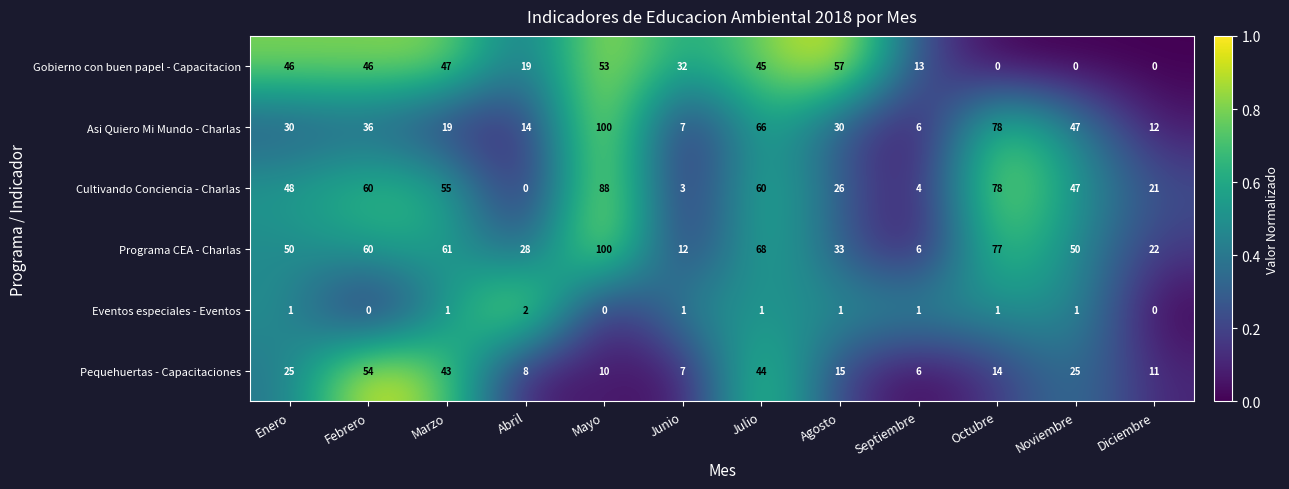

The value of Pequehuertas - Capacitaciones at Diciembre is 11. True or false?

True